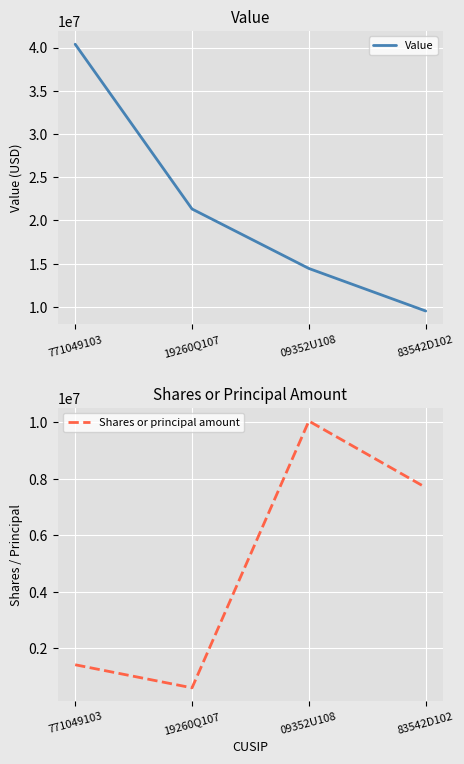

Reading right to left, extract all data points from this chart.

Value: 83542D102=9530129	09352U108=14449235	19260Q107=21329624	771049103=40383801
Shares or principal amount: 83542D102=7685588	09352U108=10034191	19260Q107=602702	771049103=1418967